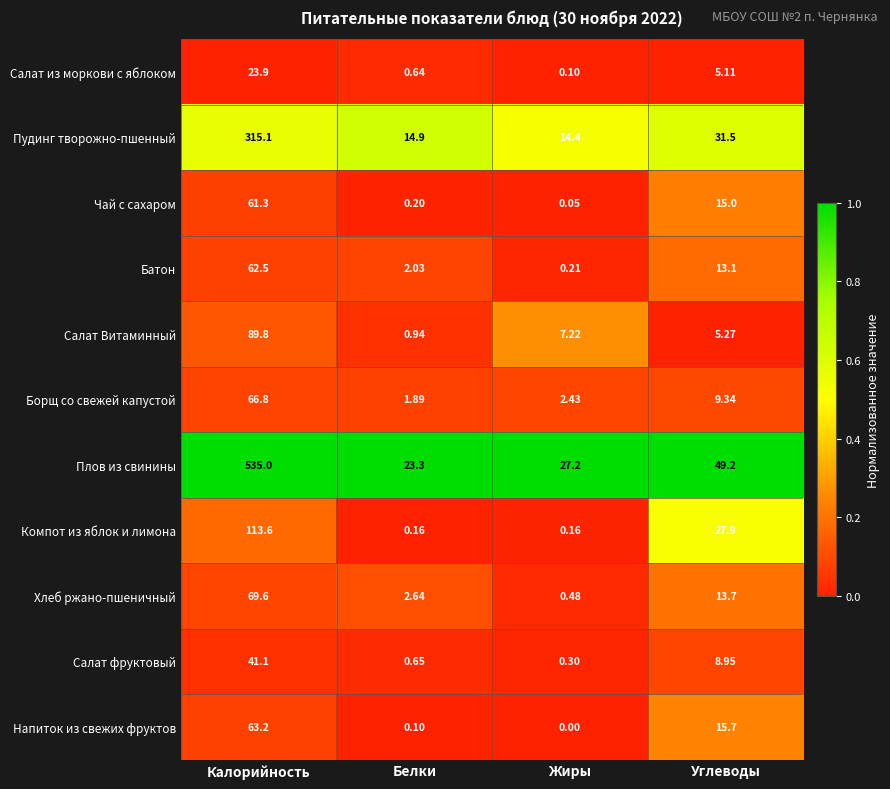

Which series changed the most between Калорийность and Белки?

Плов из свинины